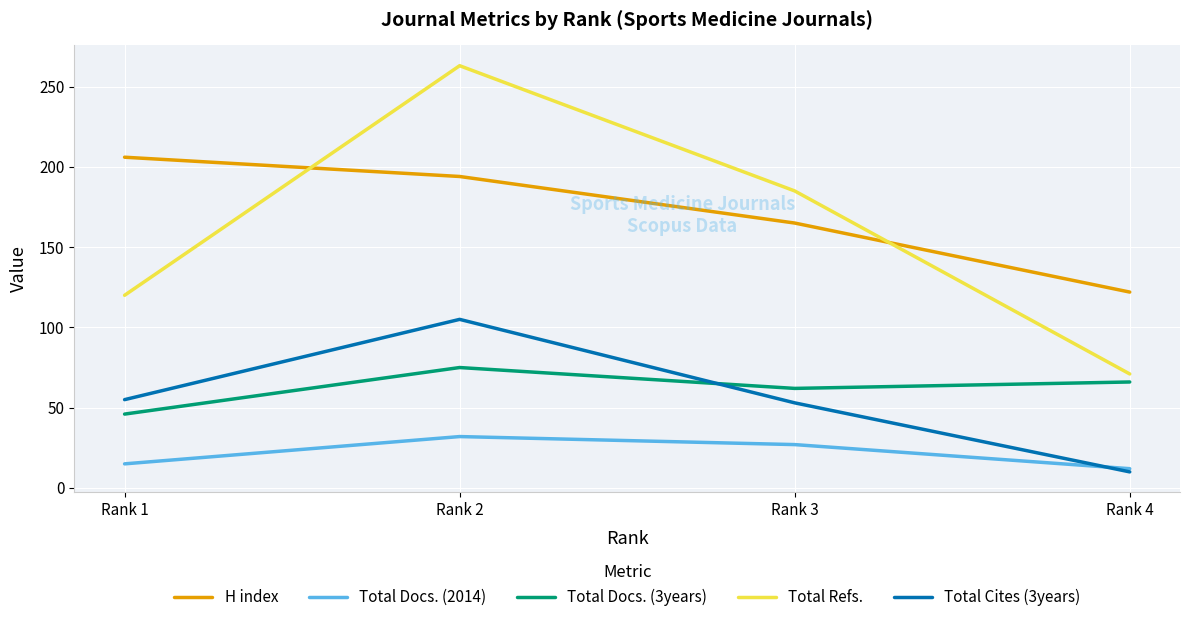

At which category does the chart reach its minimum across all series?

Rank 4